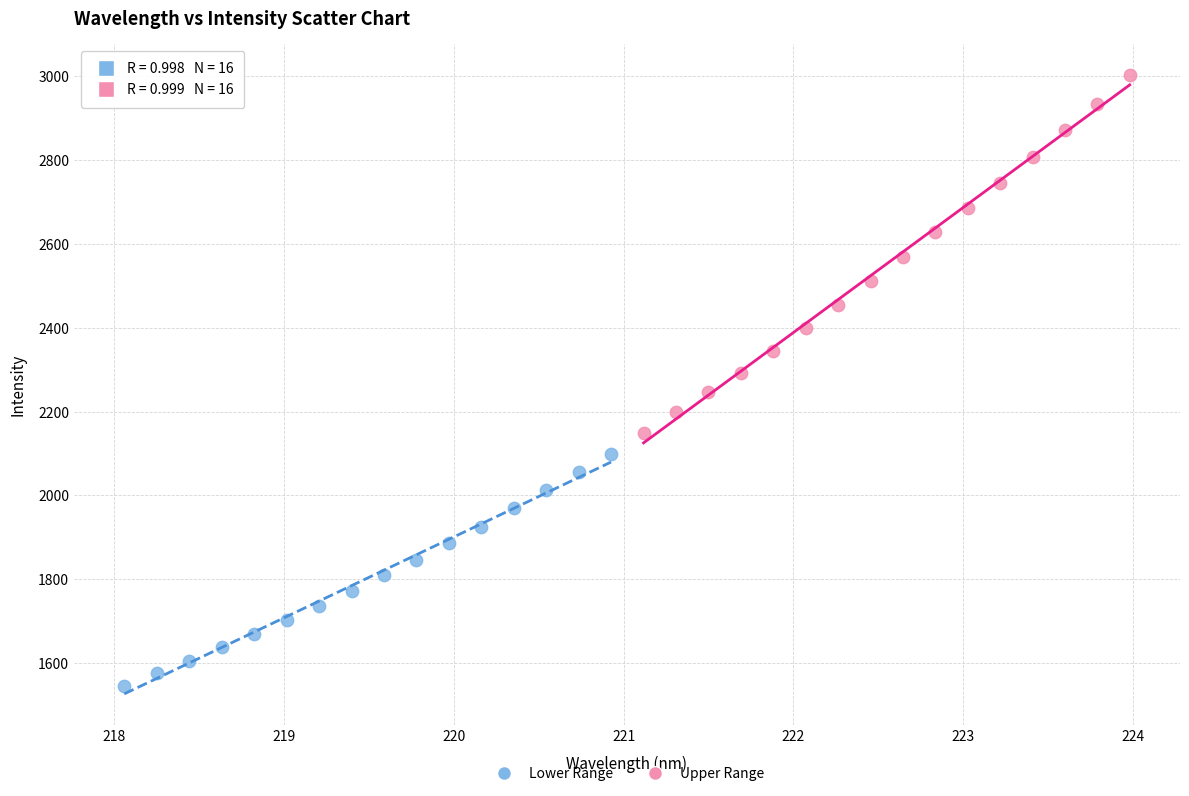

Which series contains the lowest Y value?

Lower Range